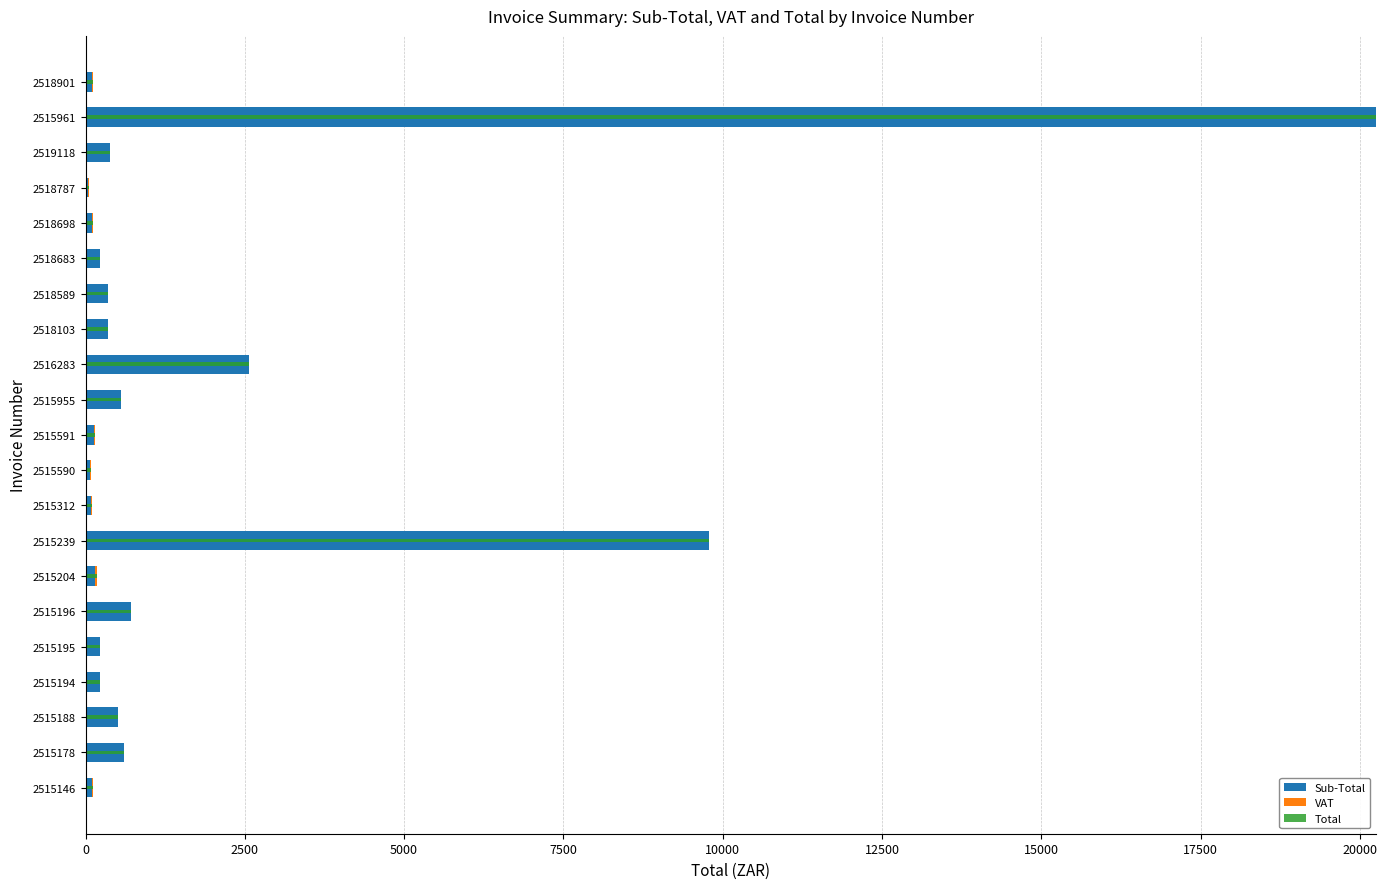

What position from the right is 2518698?

5